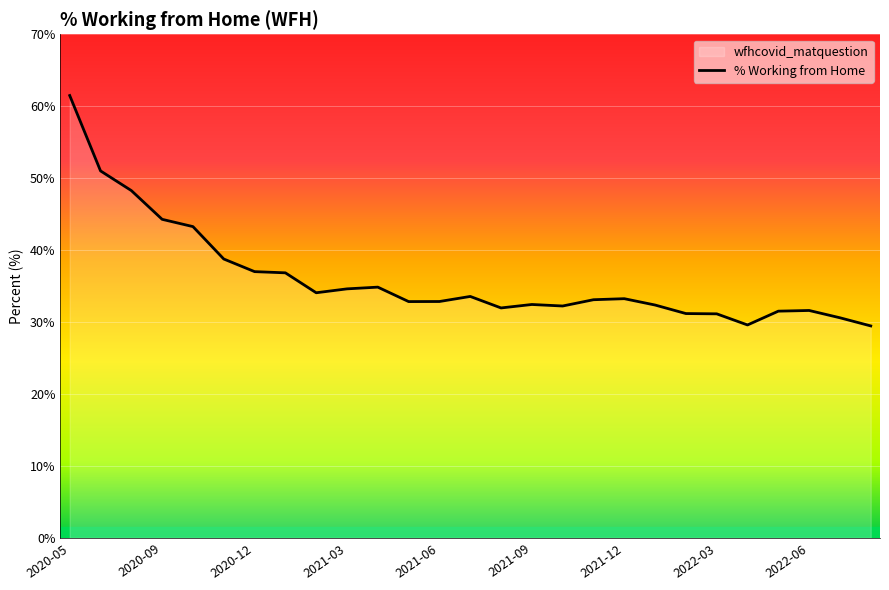

Reading left to right, transcribe all the data shown in this chart.

2020-05=61.5	2020-07=51.0	2020-08=48.3	2020-09=44.3	2020-10=43.3	2020-11=38.8	2020-12=37.0	2021-01=36.8	2021-02=34.1	2021-03=34.6	2021-04=34.9	2021-05=32.8	2021-06=32.9	2021-07=33.6	2021-08=32.0	2021-09=32.4	2021-10=32.2	2021-11=33.1	2021-12=33.2	2022-01=32.4	2022-02=31.2	2022-03=31.1	2022-04=29.6	2022-05=31.5	2022-06=31.6	2022-07=30.6	2022-08=29.5